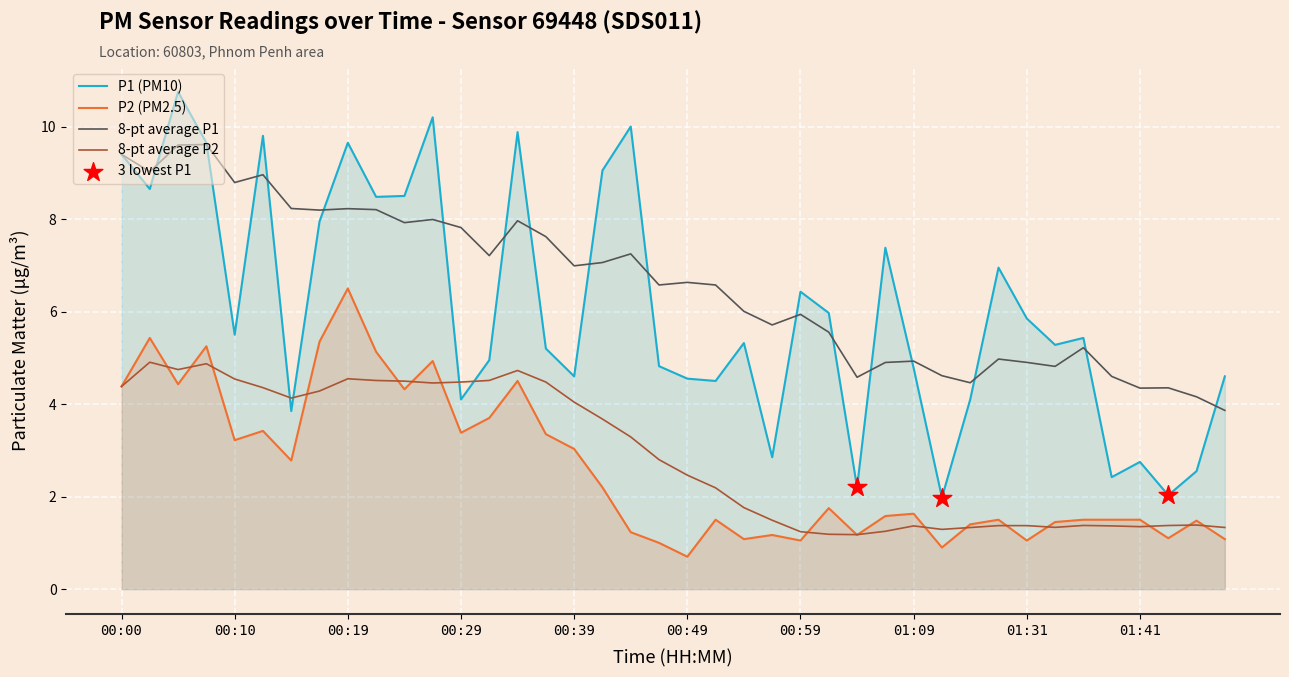

Which series reaches the minimum Y coordinate?

P2